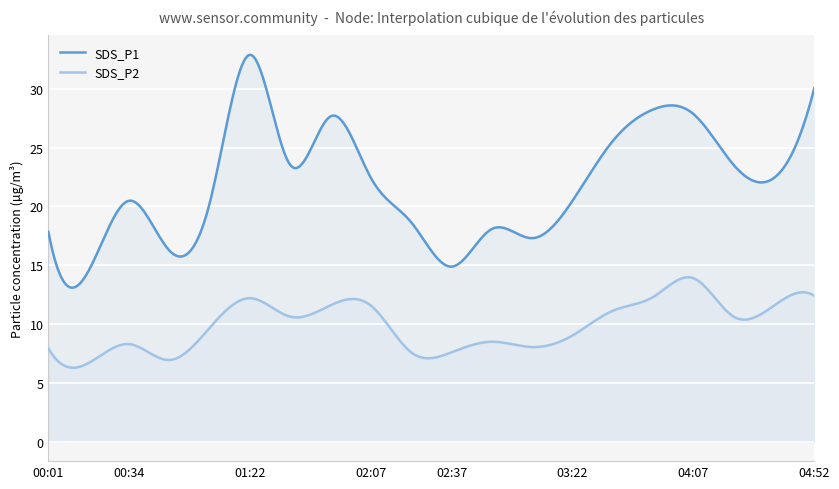

Rank the series by their average value, from lowest to highest.

SDS_P2, SDS_P1